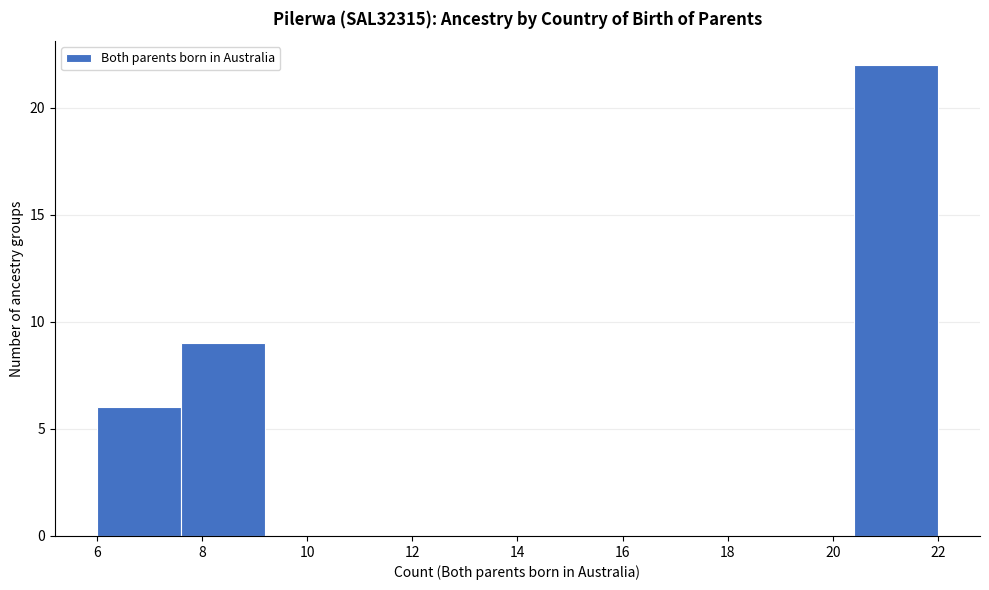

Which range on the x-axis has the tallest bar?

20.4 to 22.0